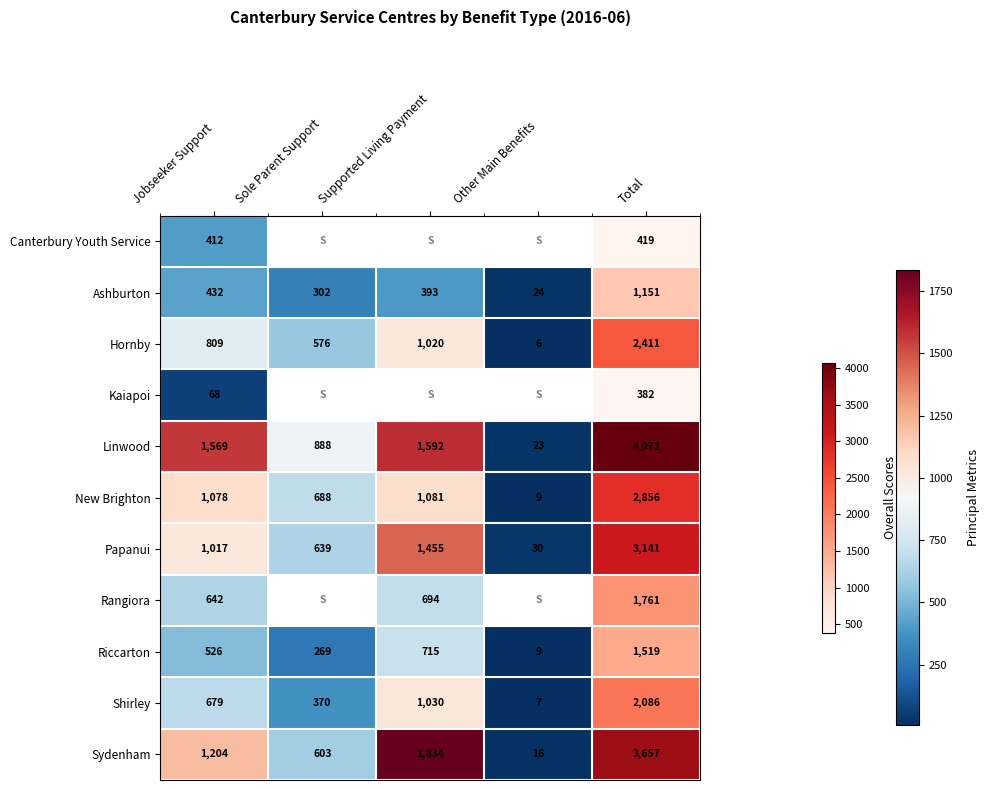

At which label does Ashburton first exceed 393?

Jobseeker Support